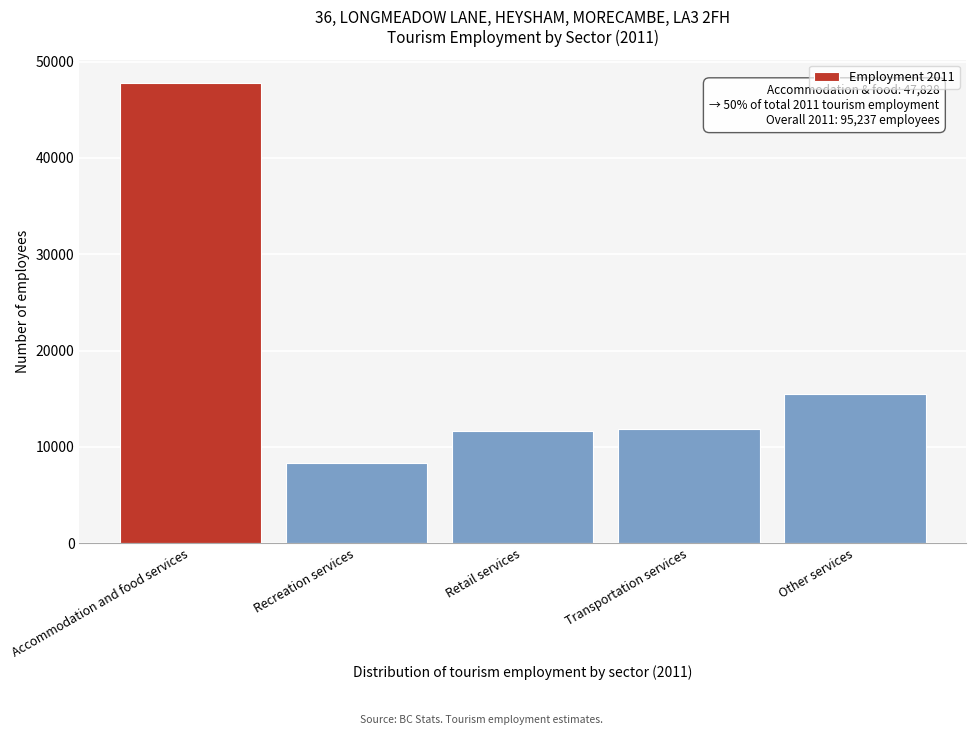

At which label is the value closest to 28084?

Other services